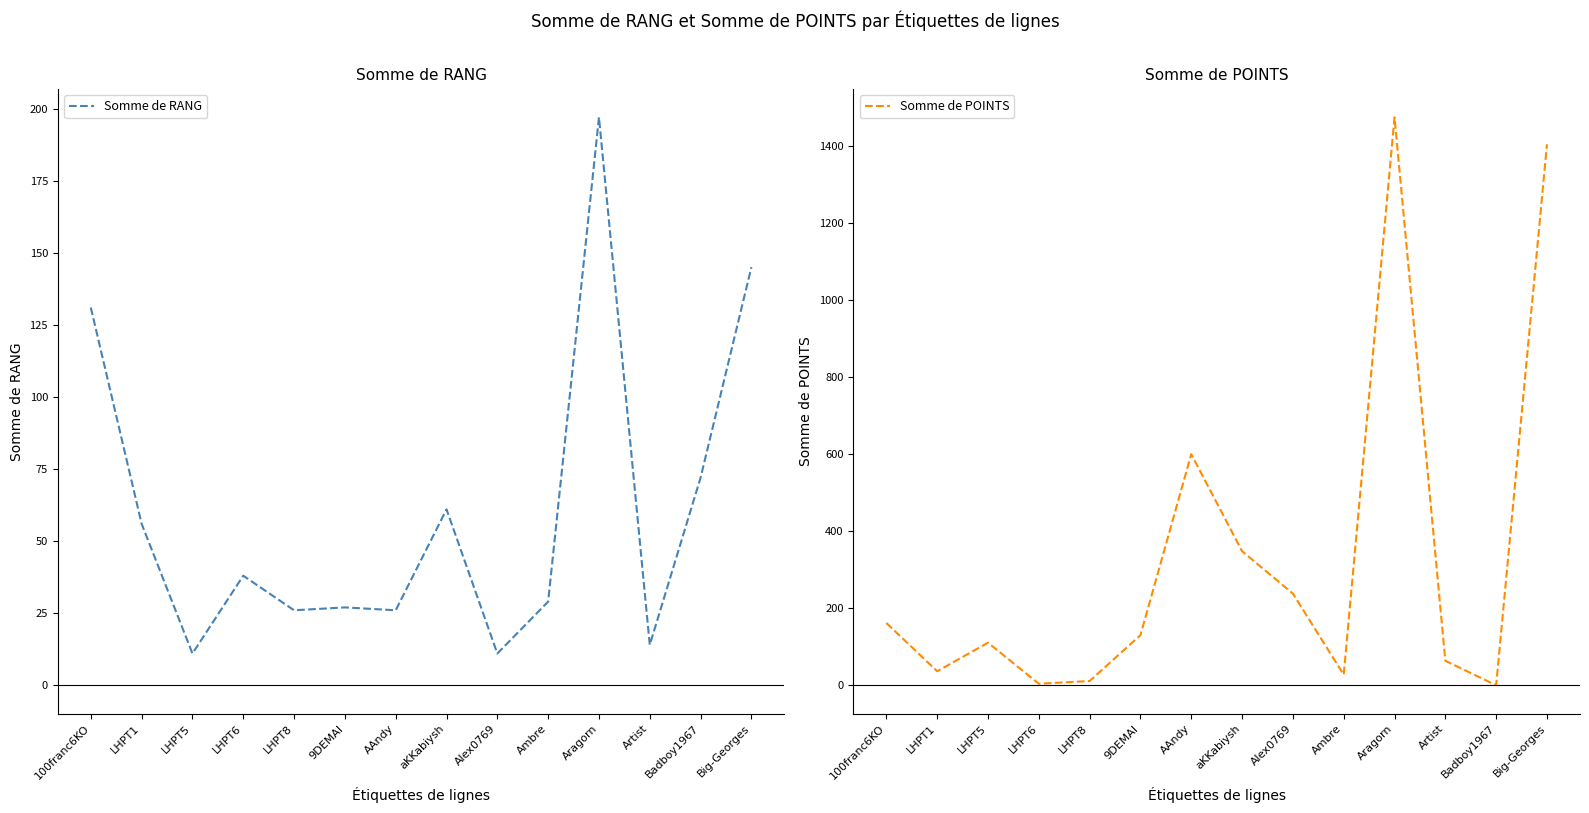

Between which two adjacent categories do Somme de RANG and Somme de POINTS first intersect?

100franc6KO and LHPT1